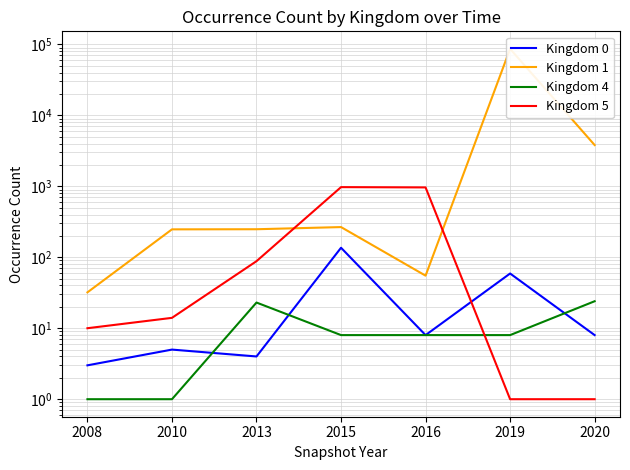

The Kingdom 0 series shows 2 at 2010. True or false?

False